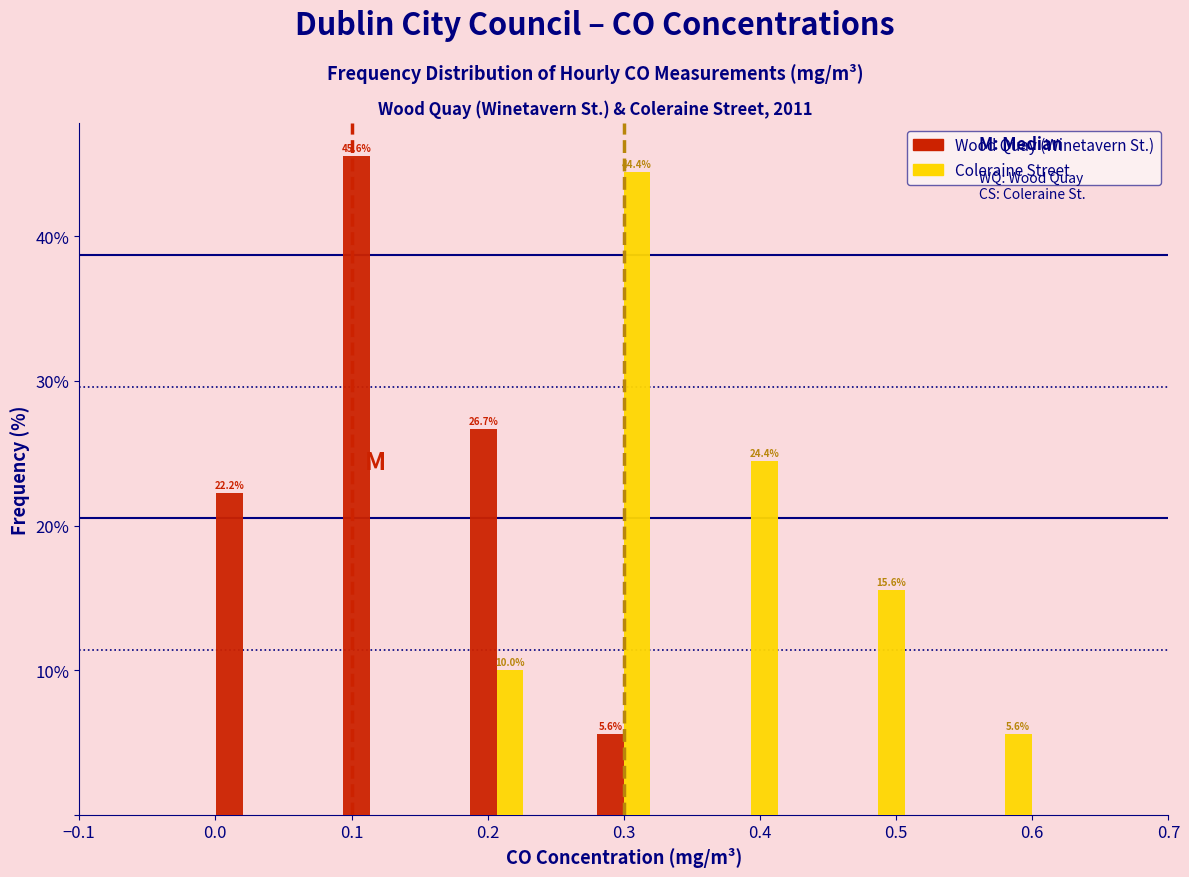

In the Wood Quay (Winetavern St.) series, which range on the x-axis has the tallest bar?

0.09 to 0.14